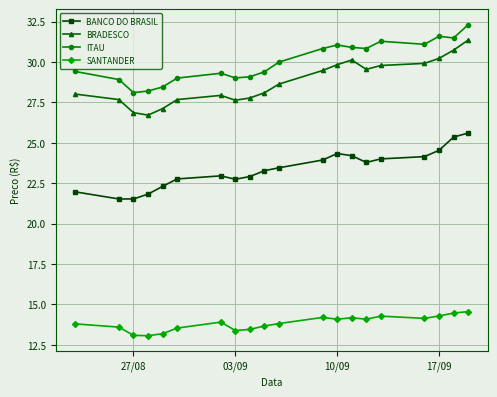

Which series has the largest range (max minus min)?

BRADESCO